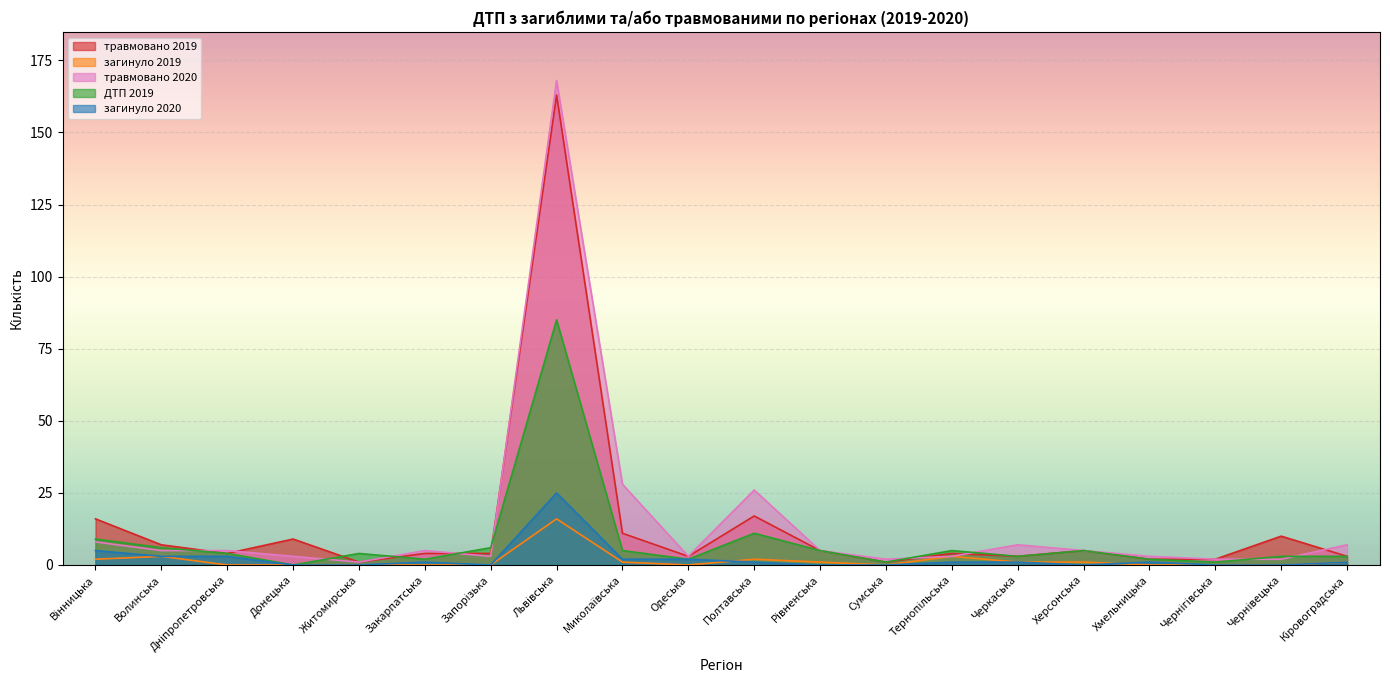

Does the chart display data point markers on the line(s)?

No